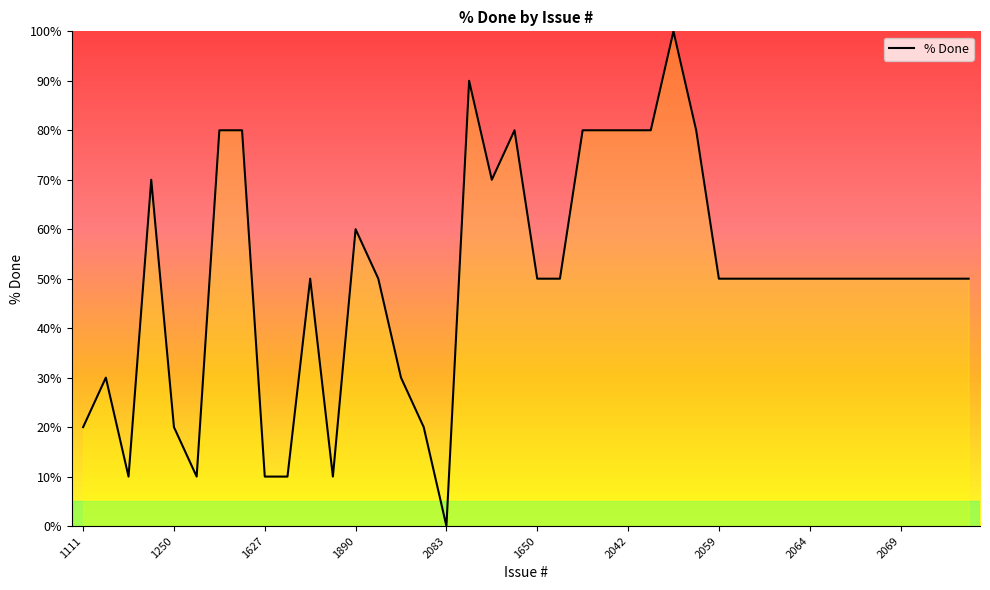

What is the maximum value shown in the chart?

100